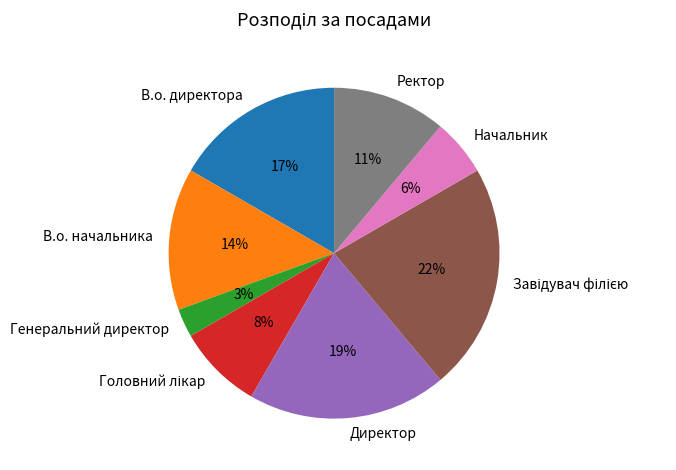

Does Директор represent more than half of the total?

No